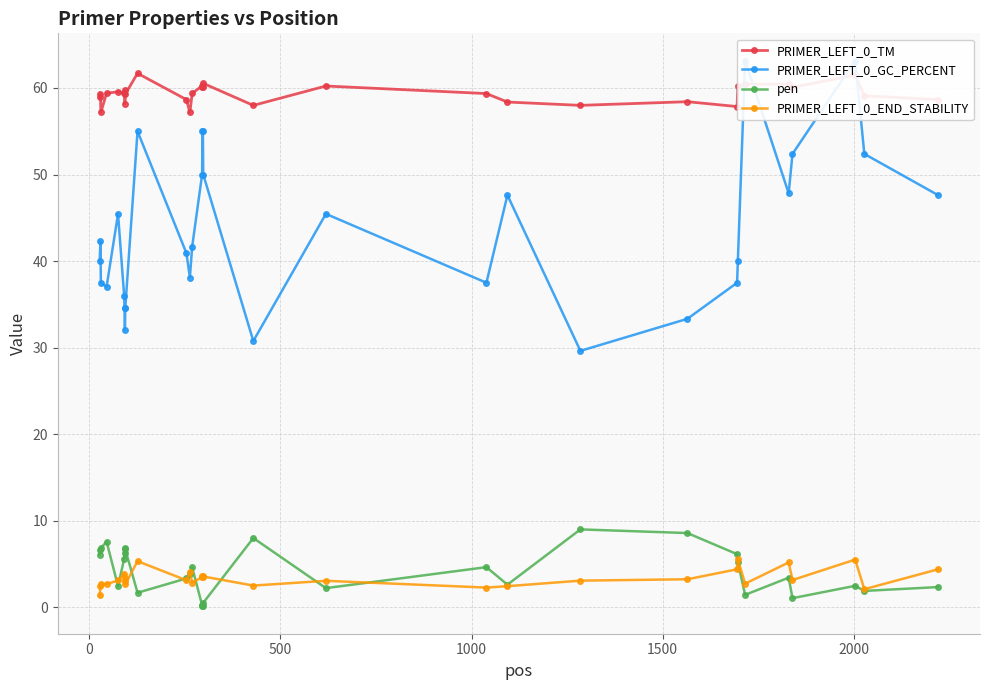

What is the value of the PRIMER_LEFT_0_TM point at the 22nd from the left?

58.0